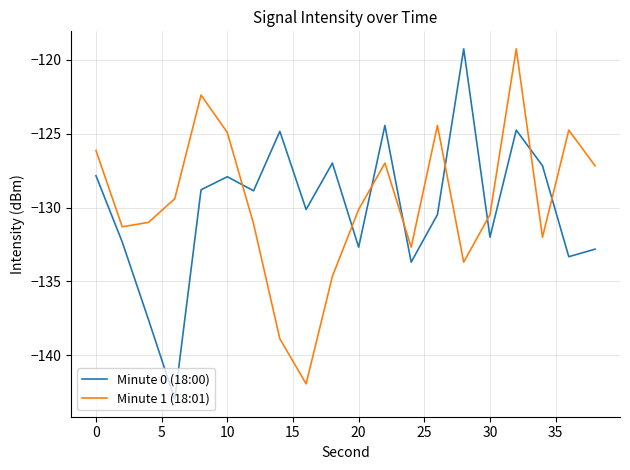

True or false: Minute 0 (18:00) and Minute 1 (18:01) intersect in this chart.

True